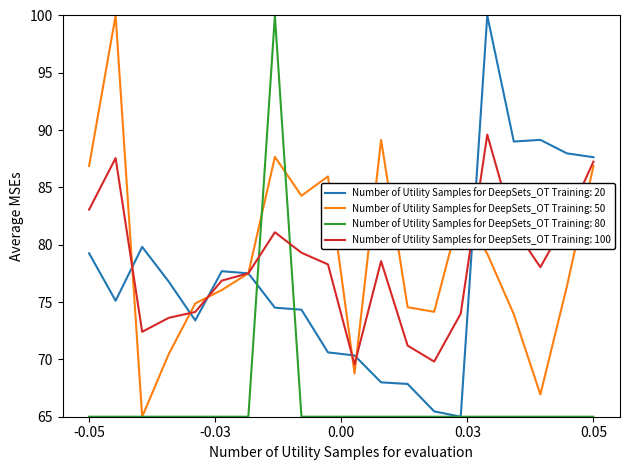

Which series has the largest total across all categories?

Number of Utility Samples for DeepSets_OT Training: 50